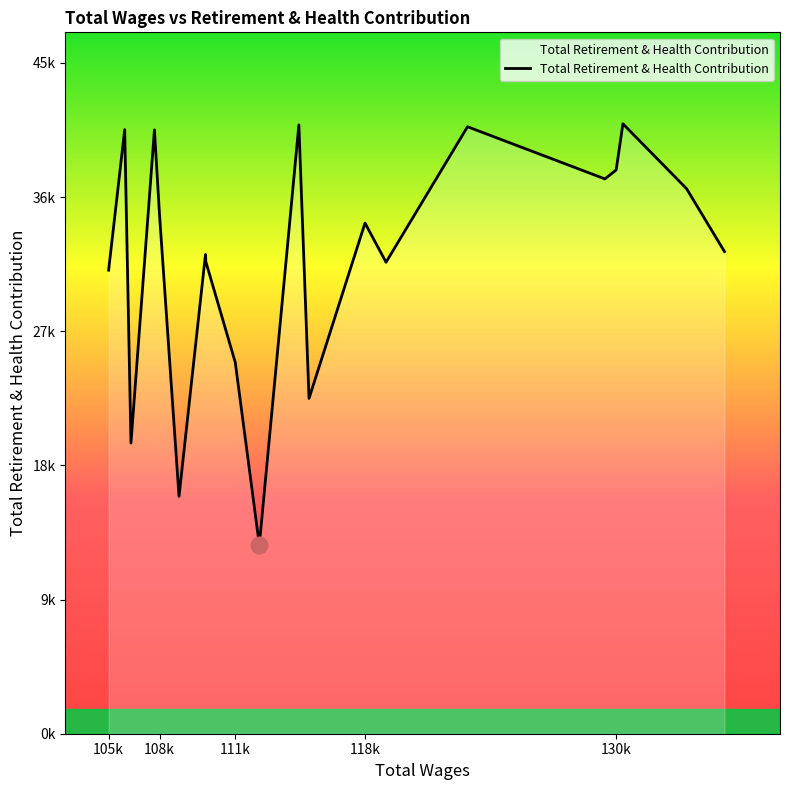

How many points are lower than both their immediate neighbors (excluding endpoints)?

6